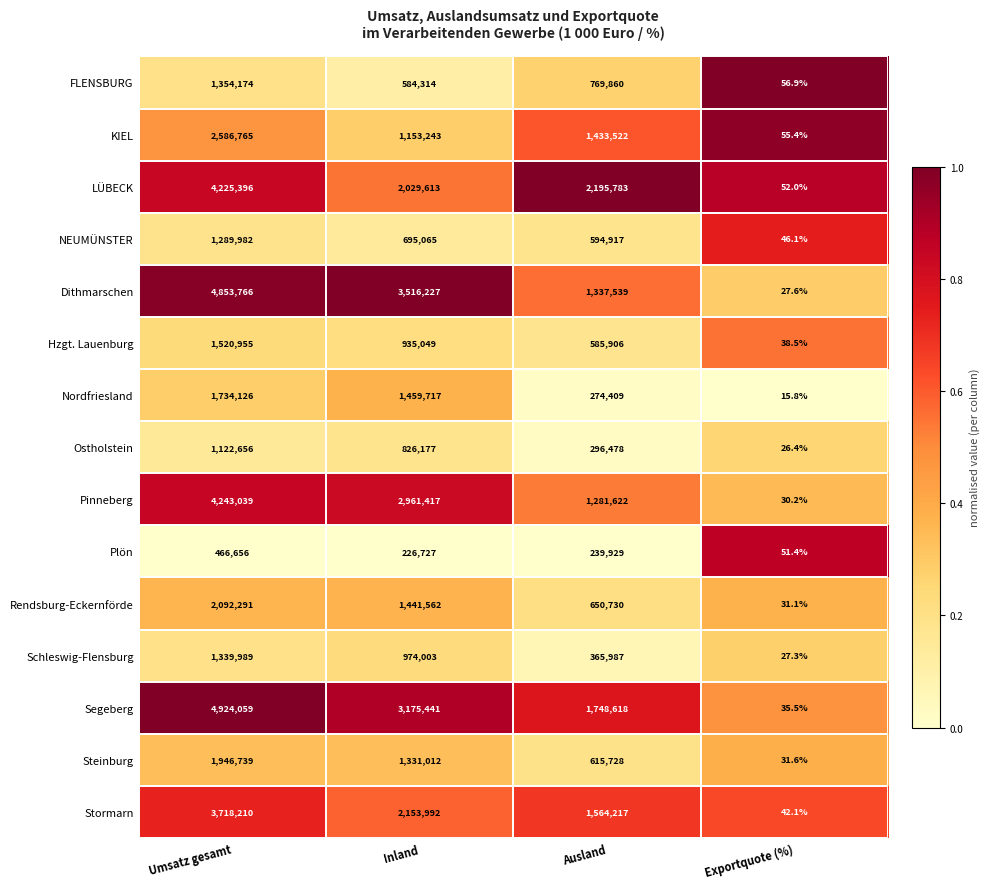

At Exportquote (%), list the series in order from smallest to largest.

Nordfriesland, Ostholstein, Schleswig-Flensburg, Dithmarschen, Pinneberg, Rendsburg-Eckernförde, Steinburg, Segeberg, Hzgt. Lauenburg, Stormarn, NEUMÜNSTER, Plön, LÜBECK, KIEL, FLENSBURG